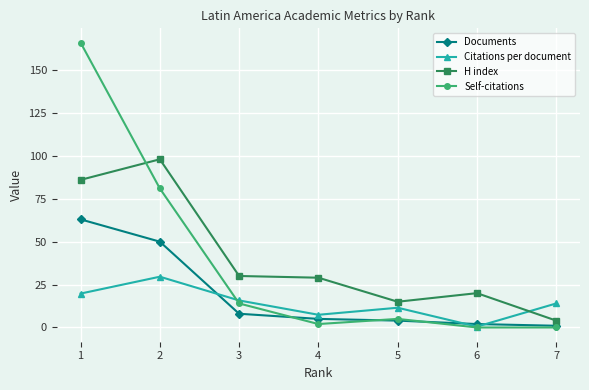

True or false: Citations per document and H index cross at least once.

True